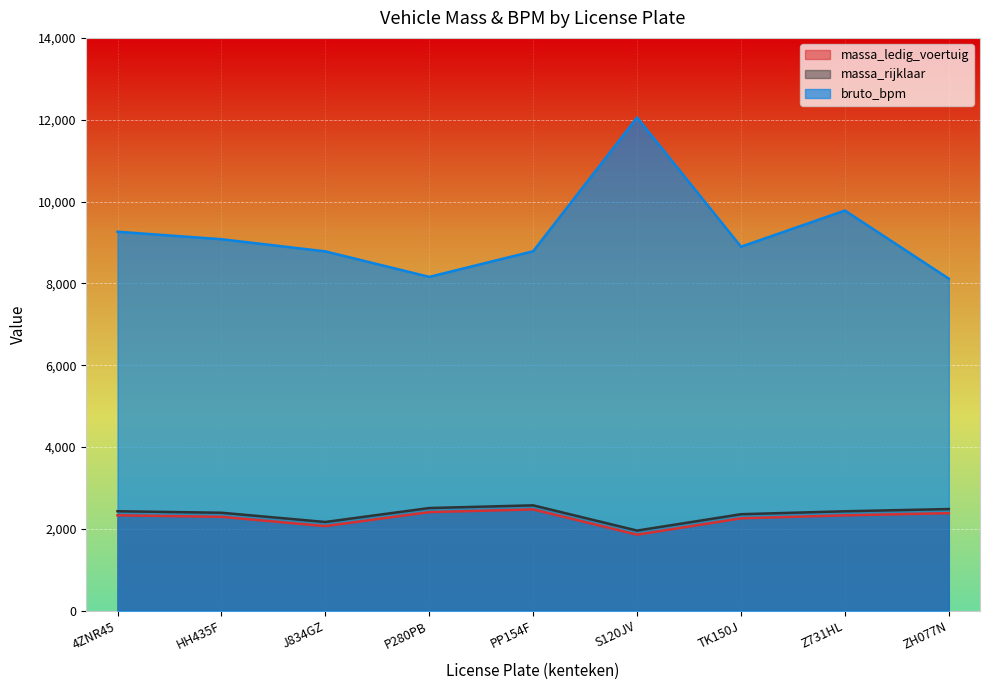

At which category is the sum across all series the highest?

S120JV